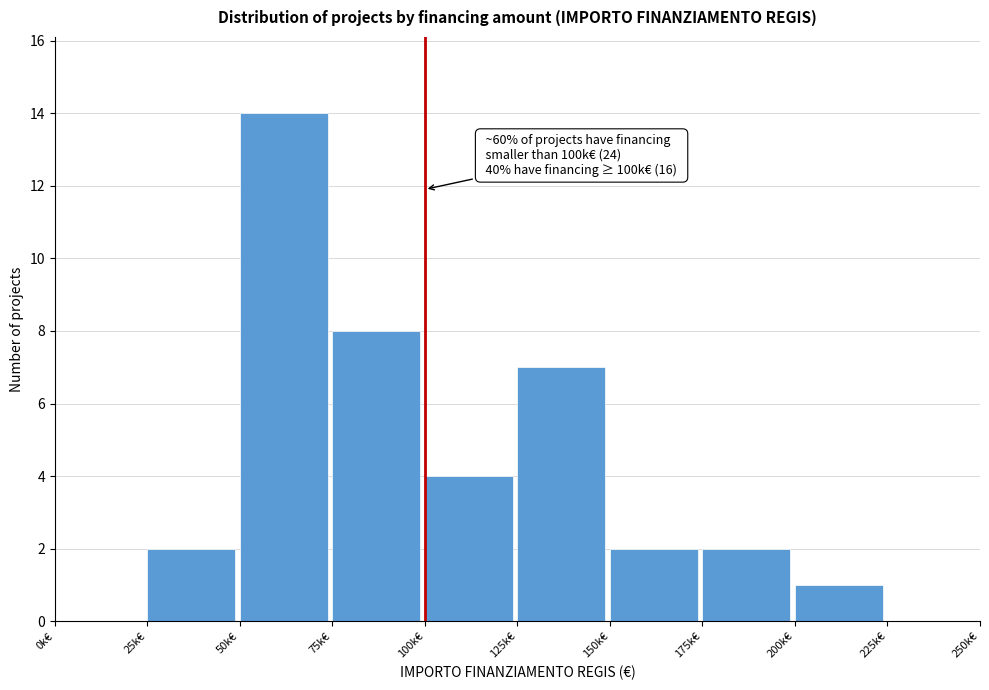

Reading right to left, extract all data points from this chart.

225k€=0	200k€=1	175k€=2	150k€=2	125k€=7	100k€=4	75k€=8	50k€=14	25k€=2	0k€=0